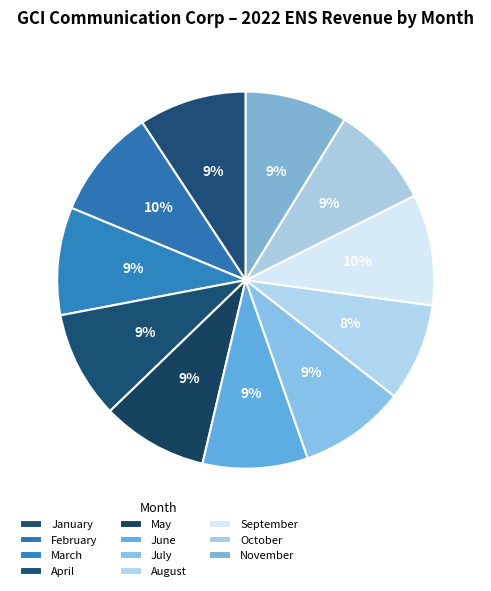

The April slice represents 9% of the pie. True or false?

True